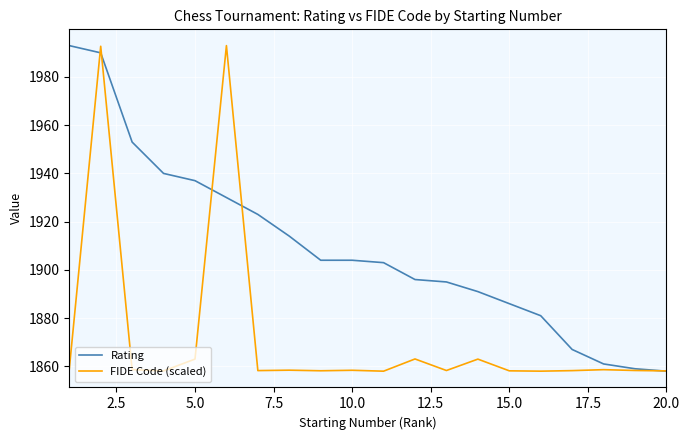

True or false: FIDE Code (scaled) has more than 2 points higher than both neighbors.

True